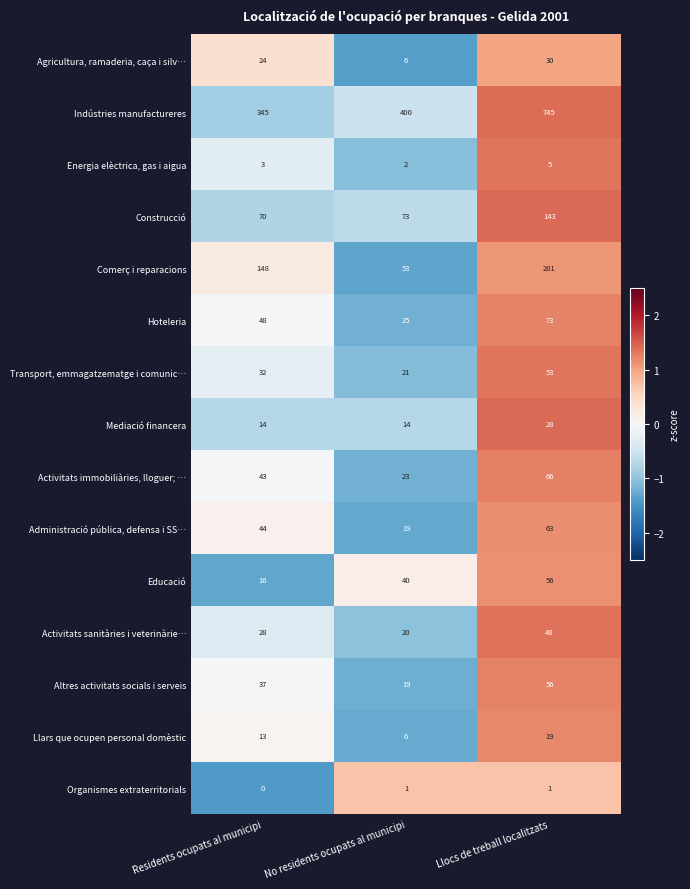

What is the total value across all series at Llocs de treball localitzats?

1587